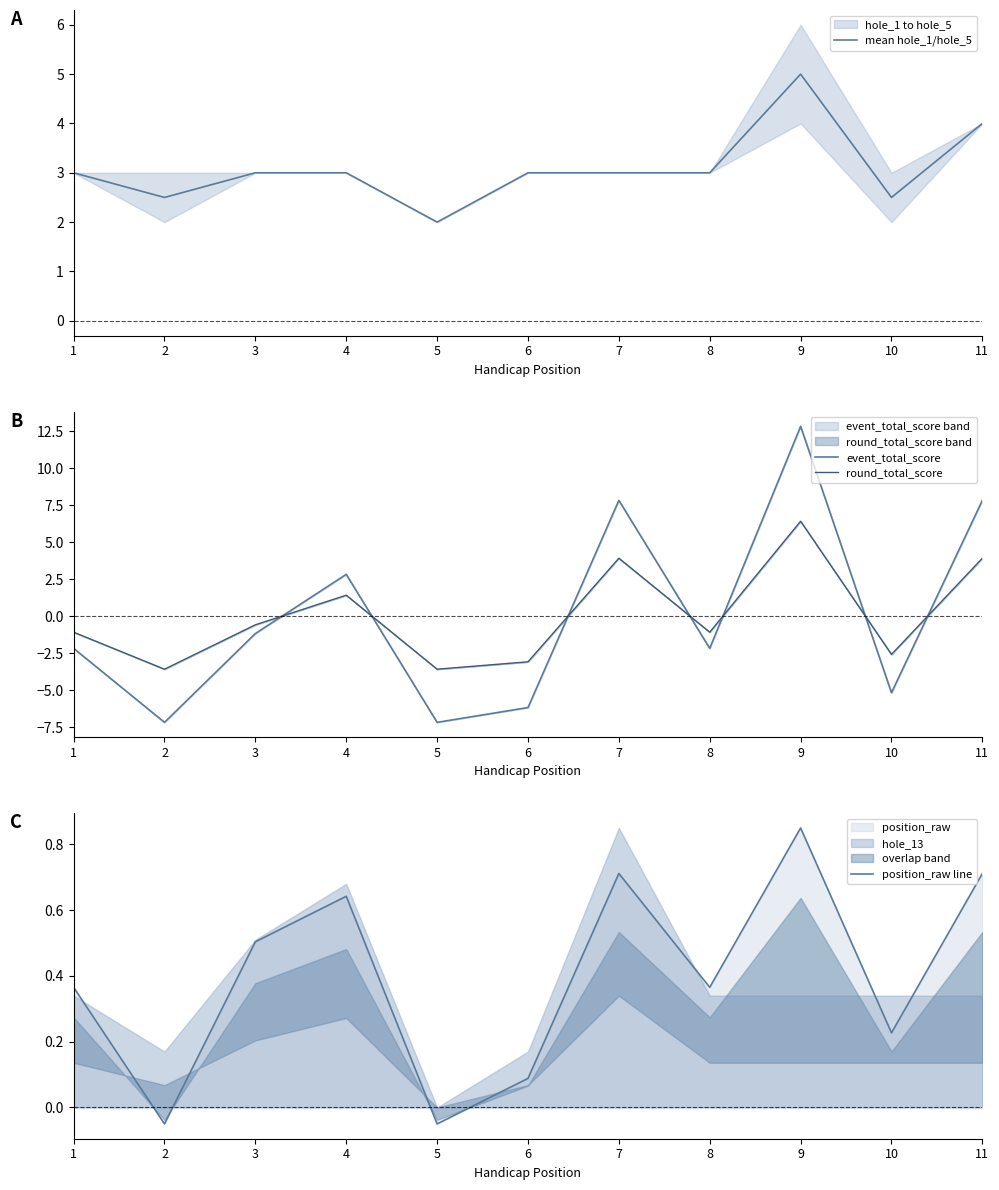

What is the spread (max minus min) of values at 6?

9.2